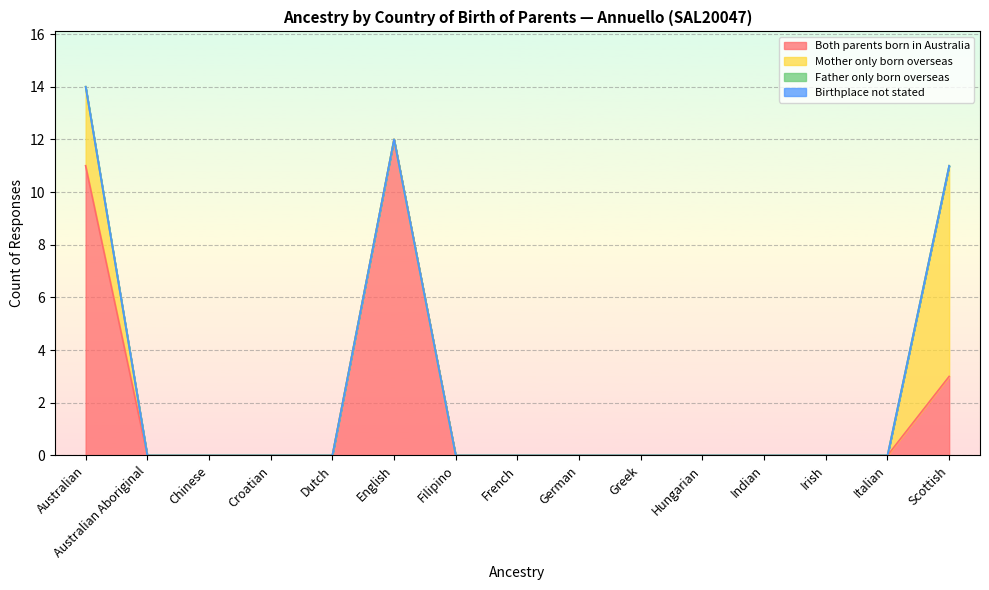

Between French and Italian, which is larger?

French